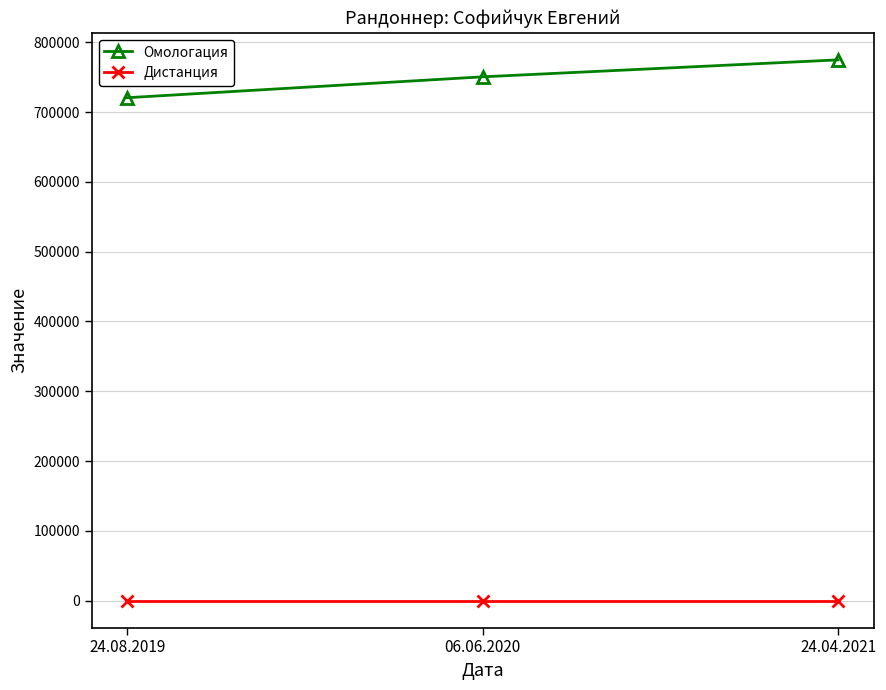

How many data points in Омологация are less than 750413?

1